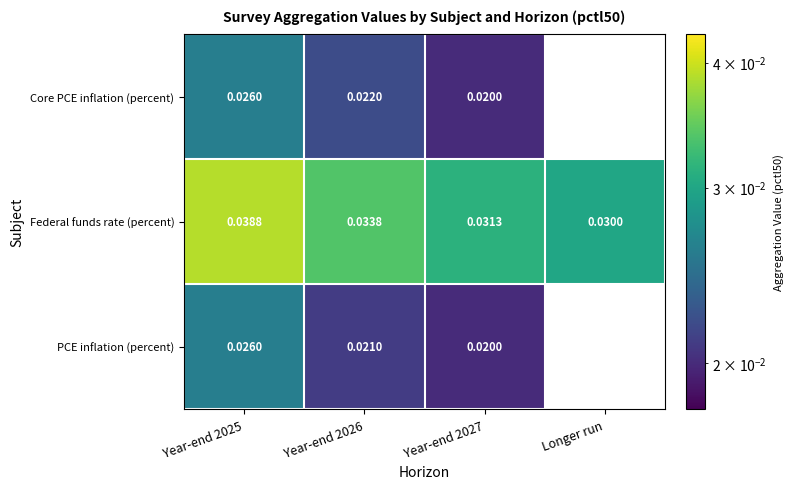

What is the total value across all series at Year-end 2027?

0.1